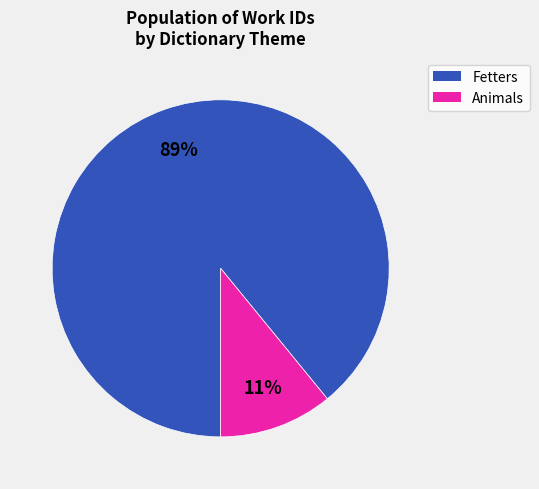

Does any single category account for the majority?

Yes